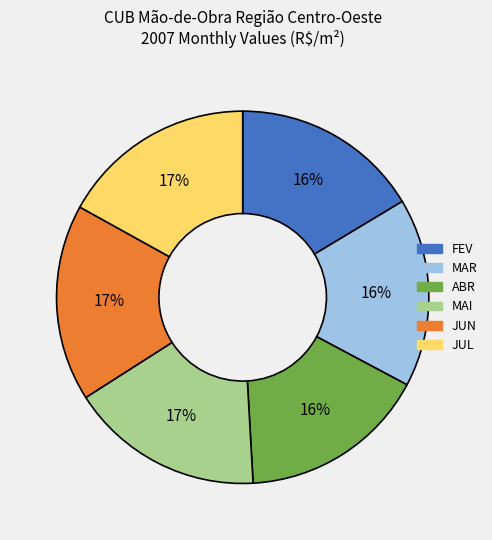

Count the number of slices in the pie.

6